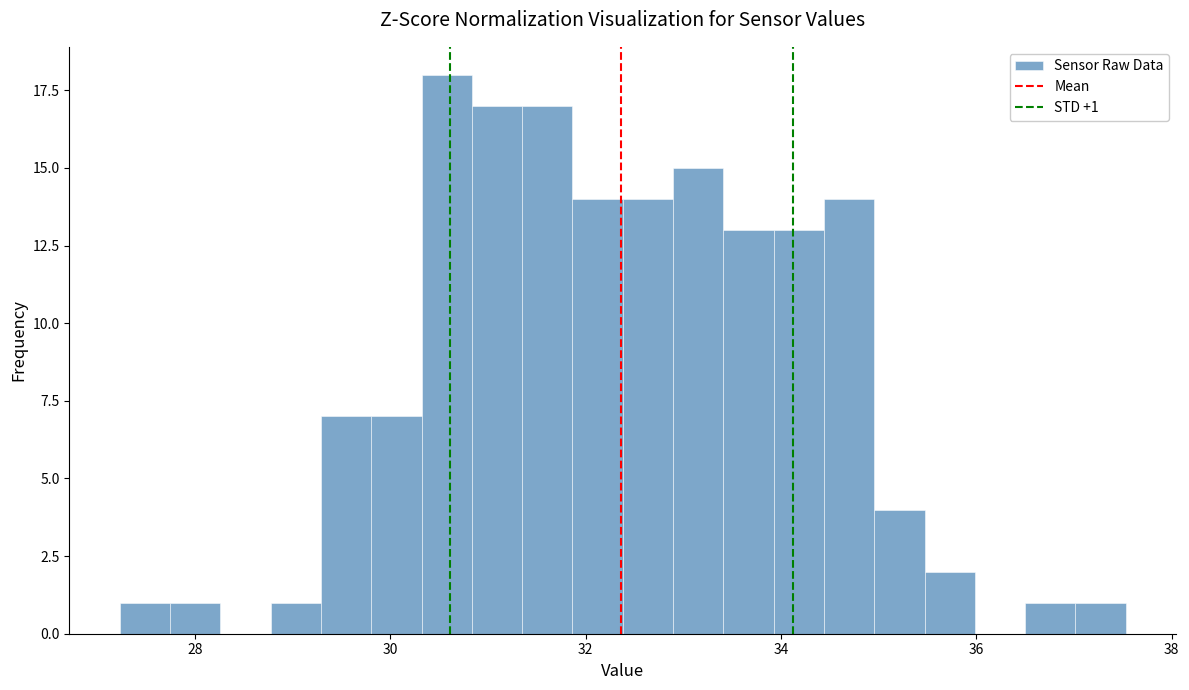

Around what value on the x-axis is the tallest bar? Give the approximate position of its centre, as read against the axis.

30.6